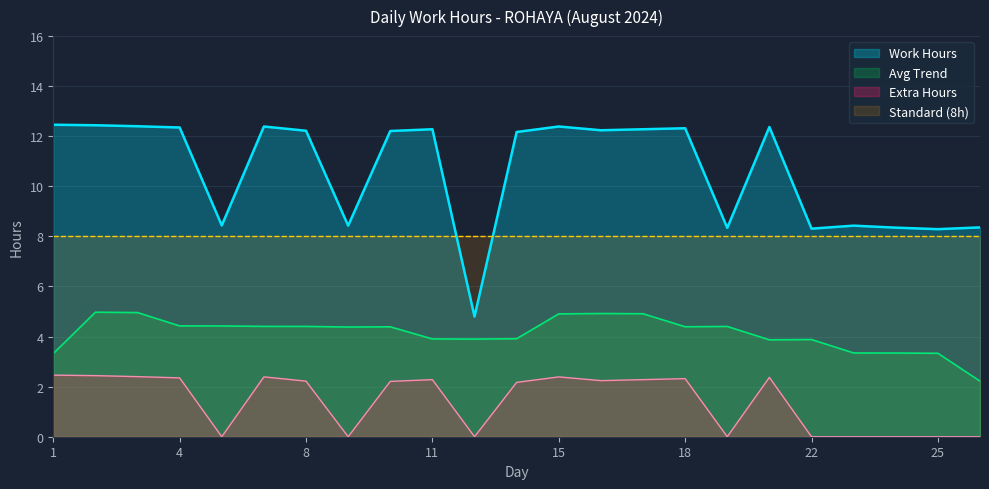

In Work Hours, how many points are lower than both neighbors (excluding endpoints)?

7